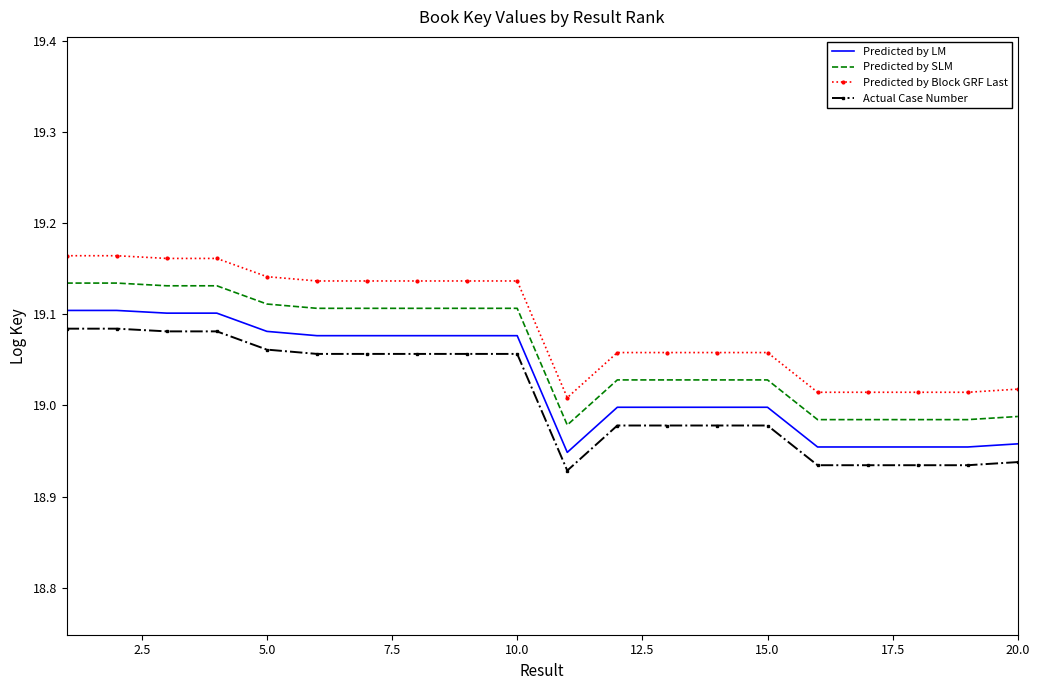

True or false: Predicted by LM and Predicted by Block GRF Last cross at least once.

False